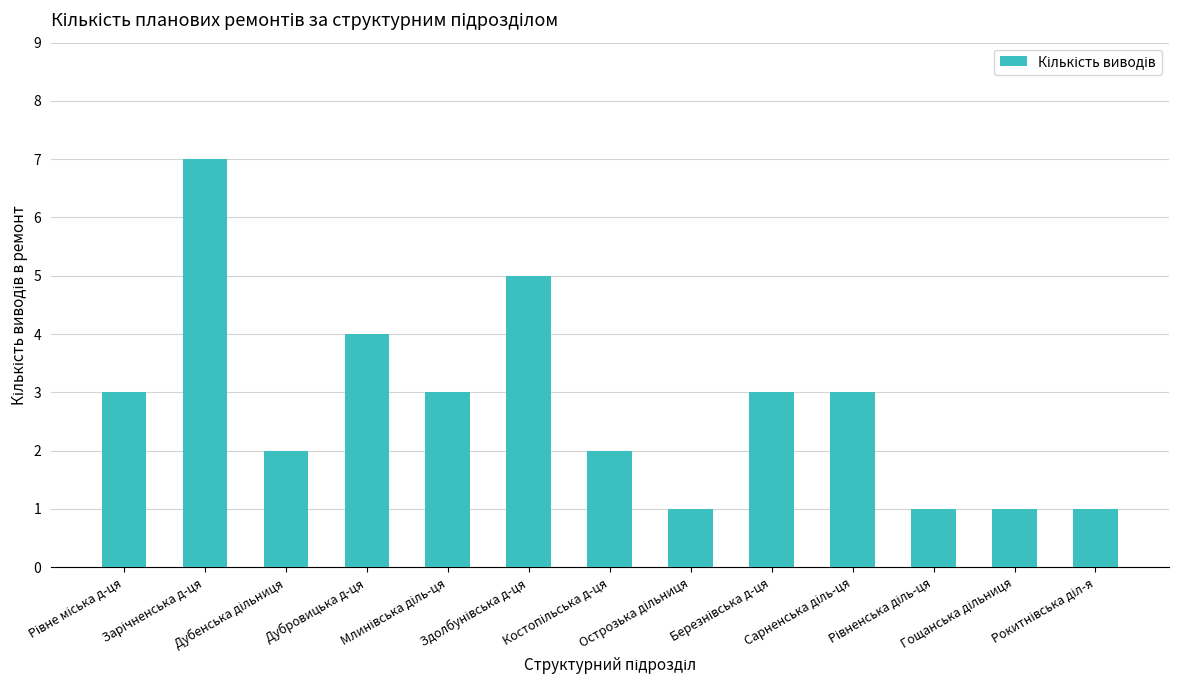

Where is the data nearest to the value 4?

Дубровицька д-ця